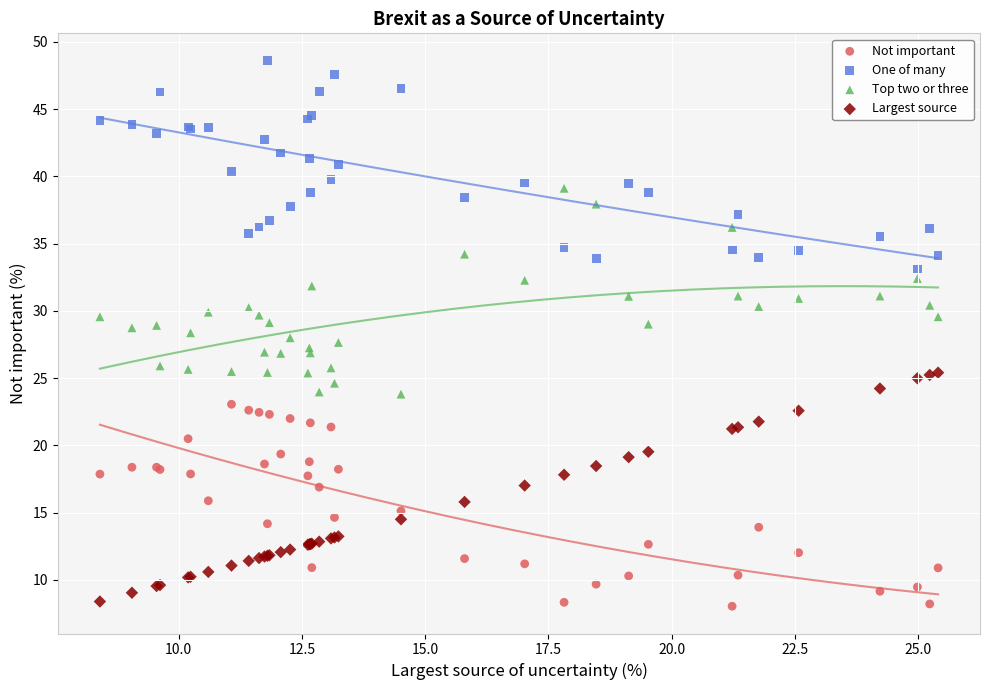

What is the X range (max minus min) for the scatter plot?

17.0